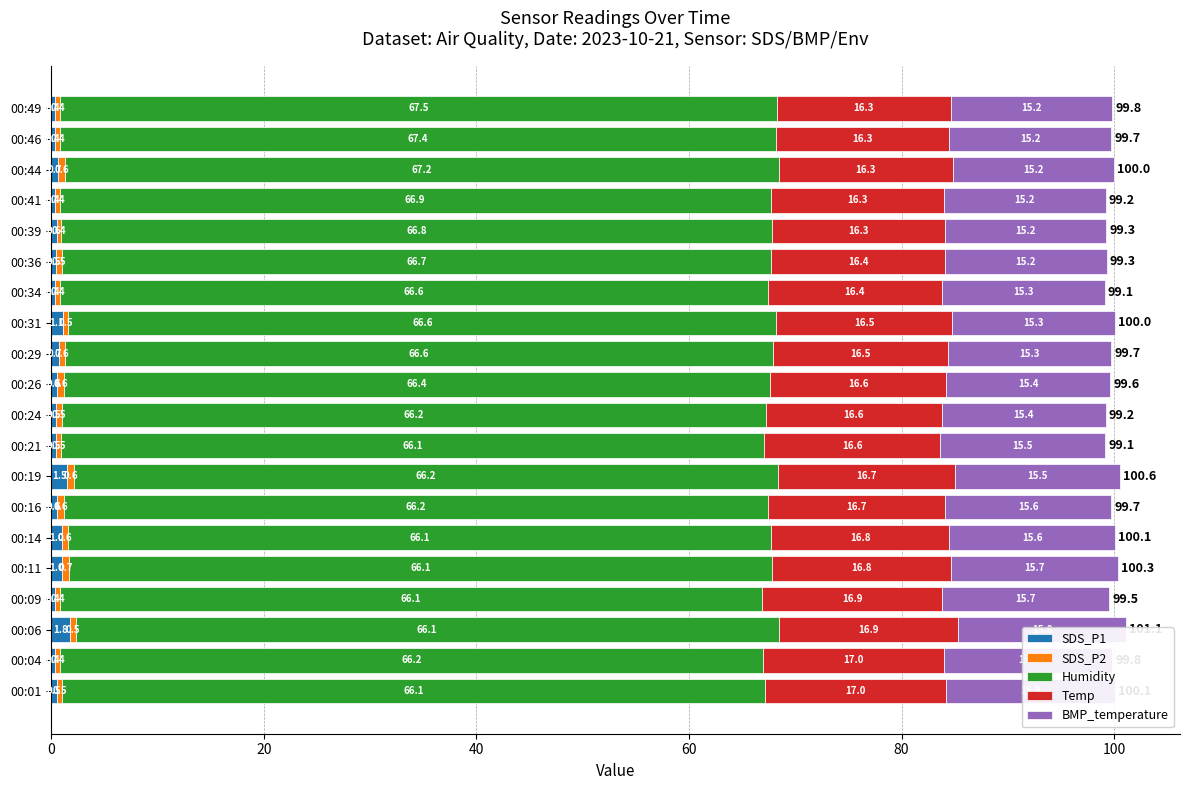

What position from the right is 20?

19